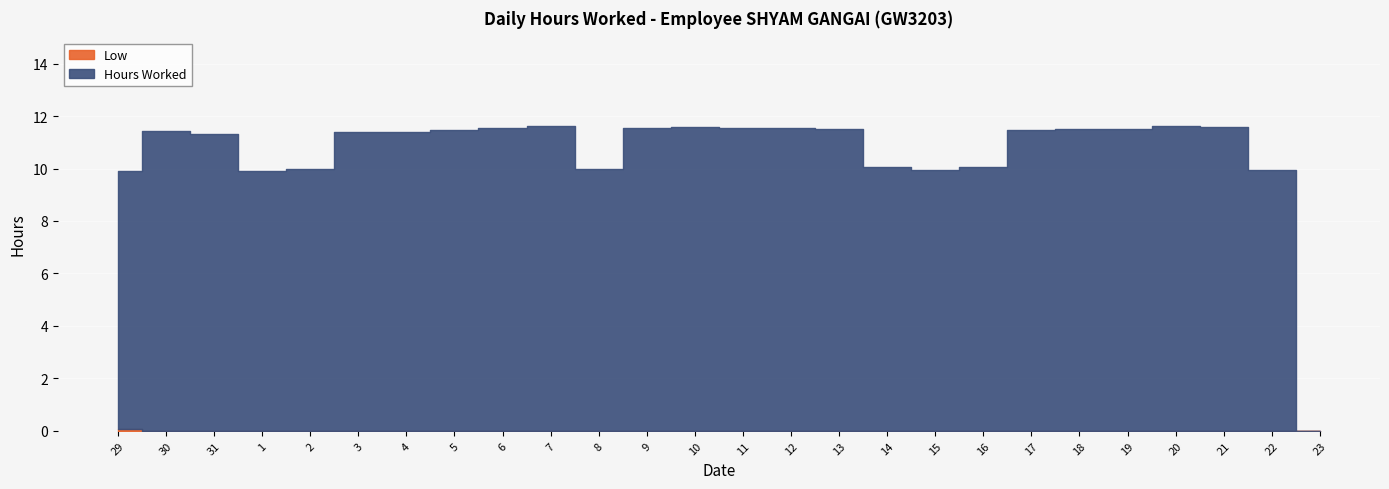

True or false: Low has more than 2 interior local peaks.

False